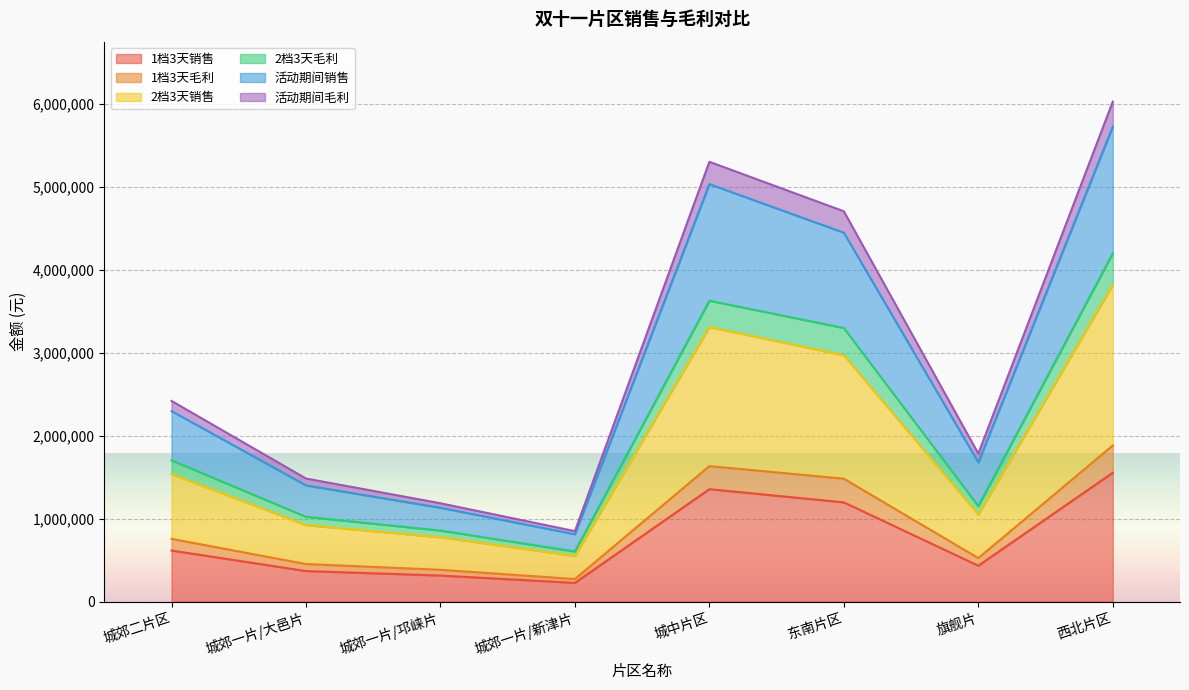

What is the label of the 3rd point from the left?

城郊一片/邛崃片